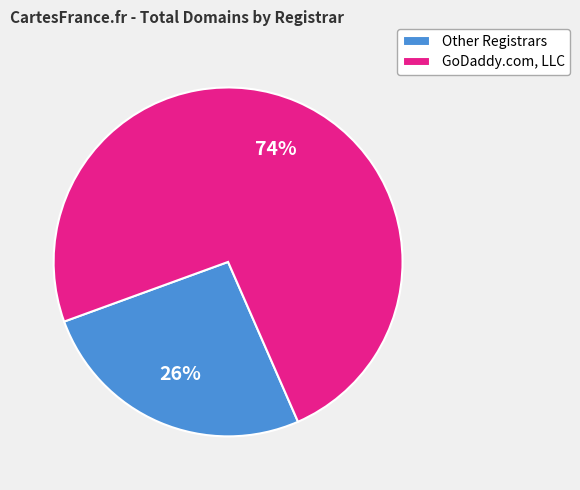

Count the number of slices in the pie.

2